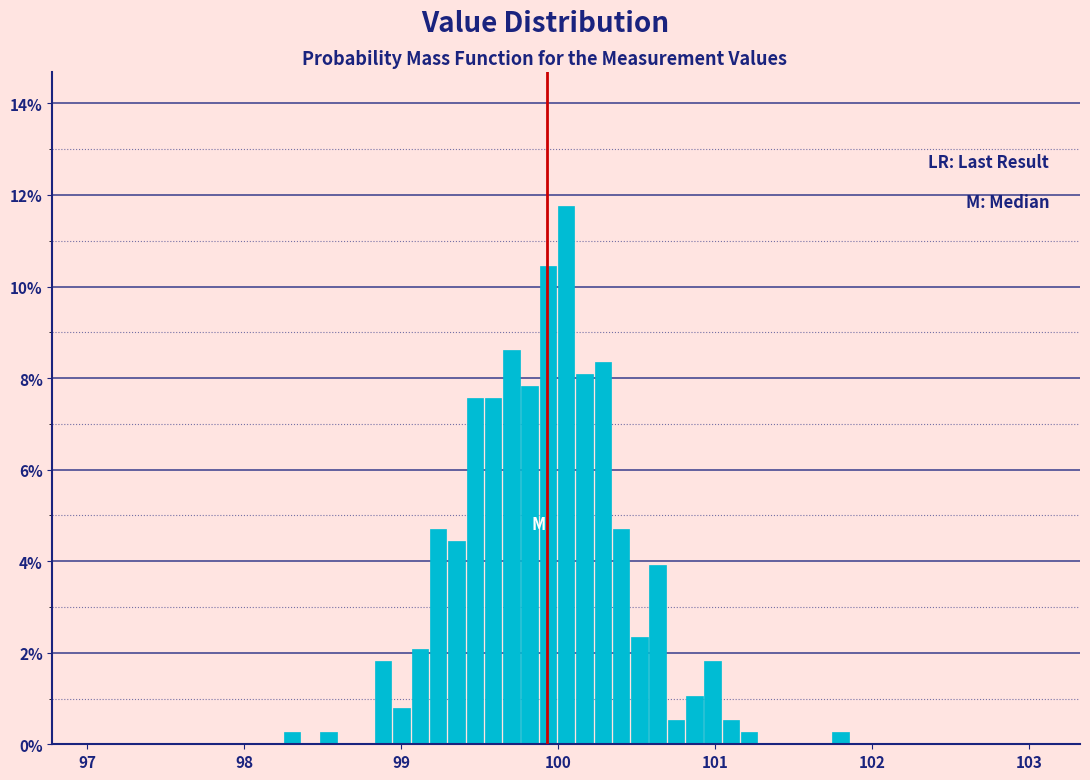

Read against the x-axis, roughly where is the centre of the tallest bar?

100.1